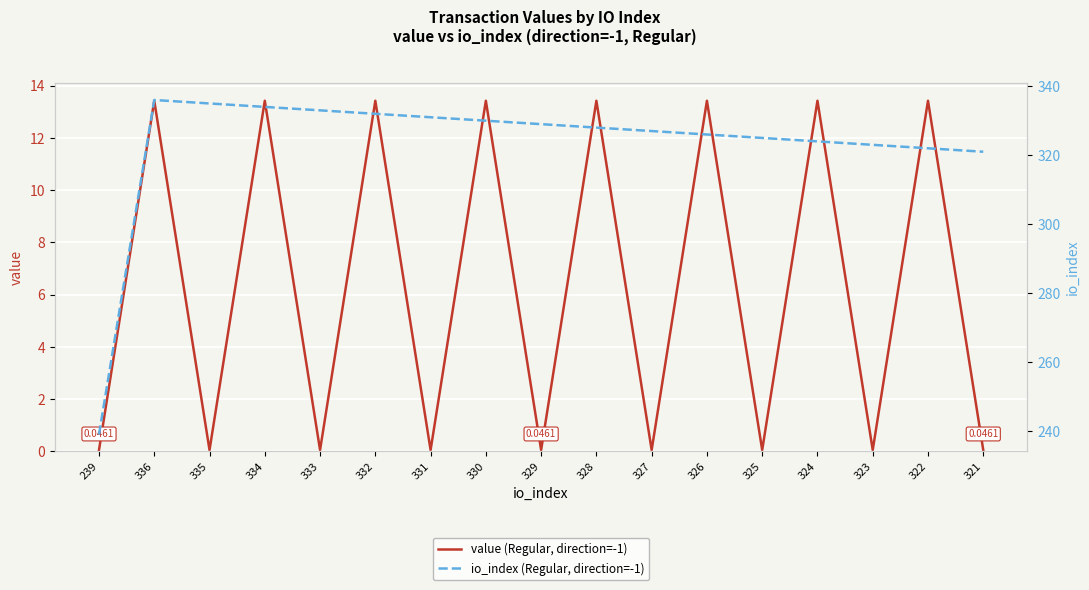

At which label is io_index (Regular, direction=-1) closest to 287?

321